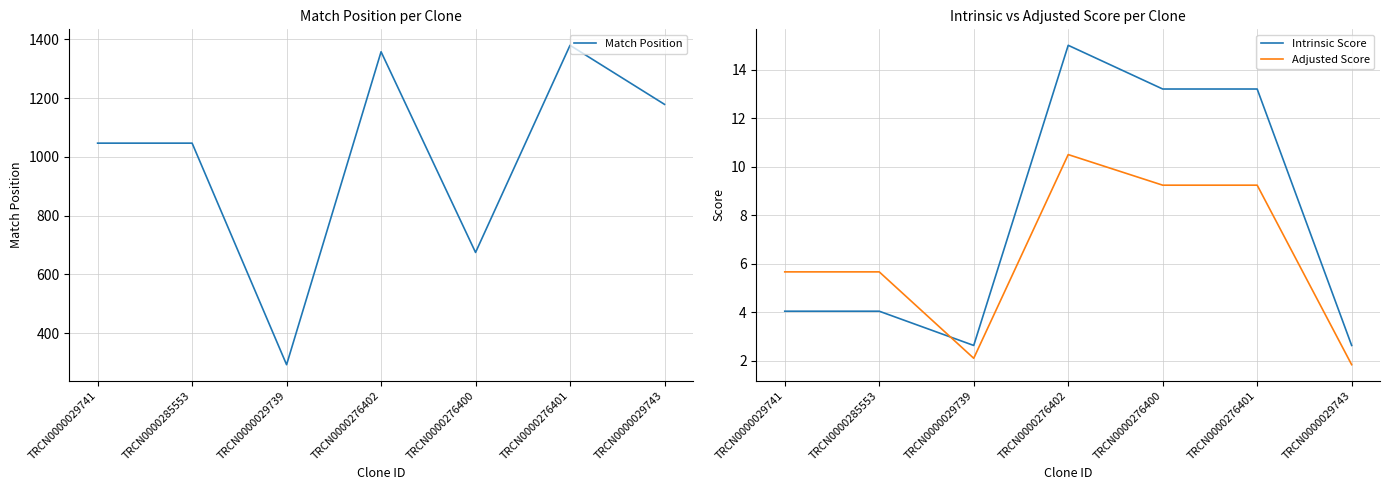

Which series has the largest total across all categories?

Match Position